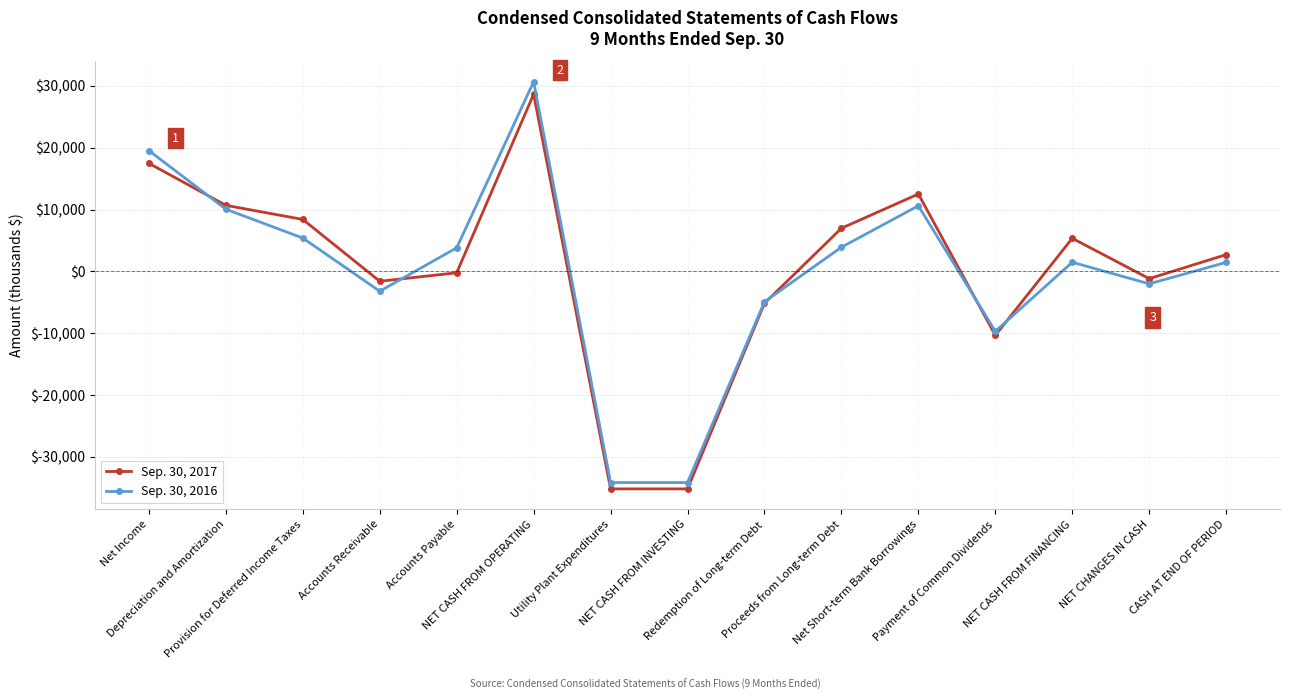

Which series changed the most between Provision for Deferred Income Taxes and Accounts Receivable?

Sep. 30, 2017